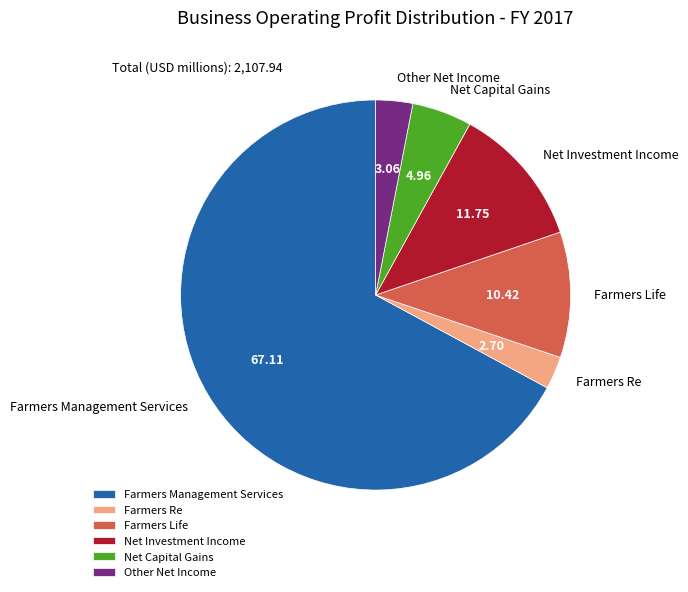

Approximately how many times larger is the value at Net Capital Gains compared to Farmers Life?

0.5